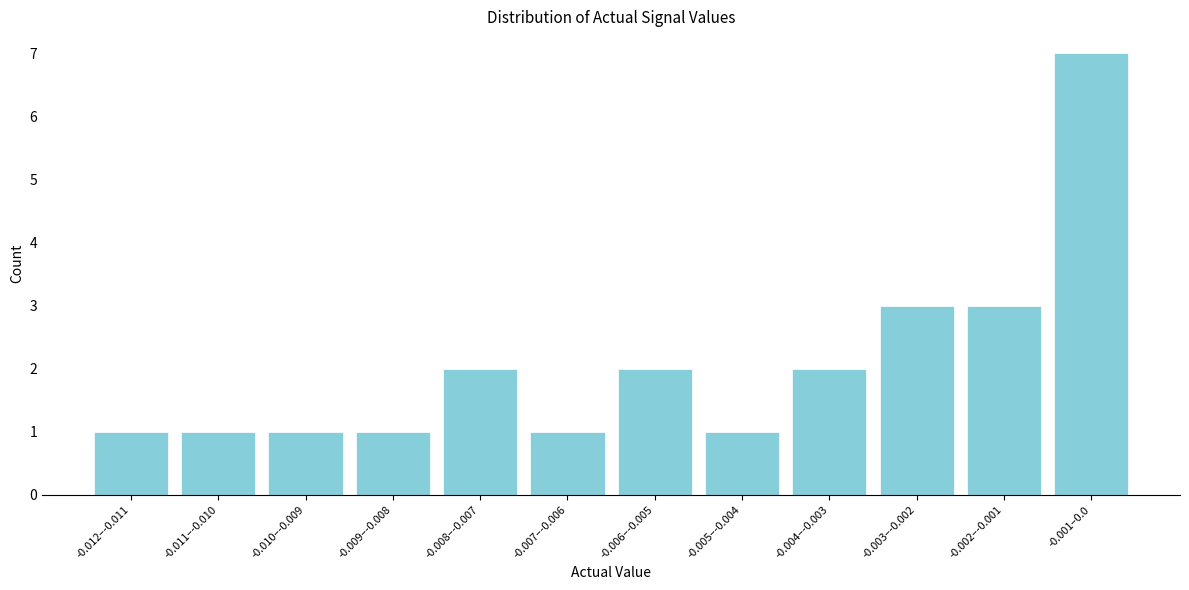

Reading right to left, extract all data points from this chart.

7	3	3	2	1	2	1	2	1	1	1	1